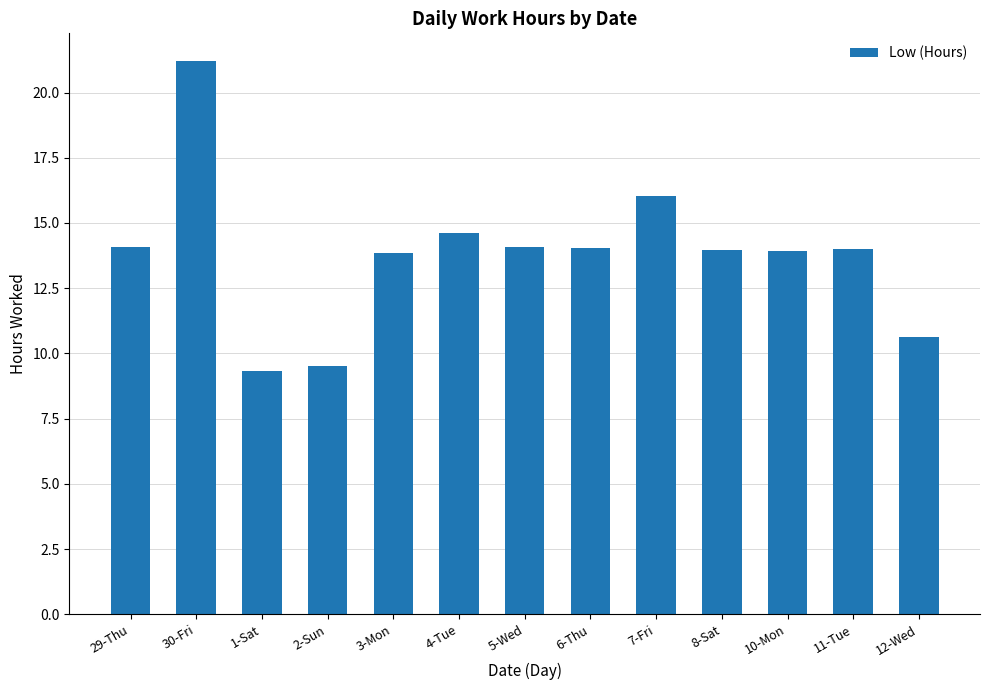

At which label is the value closest to 15?

4-Tue